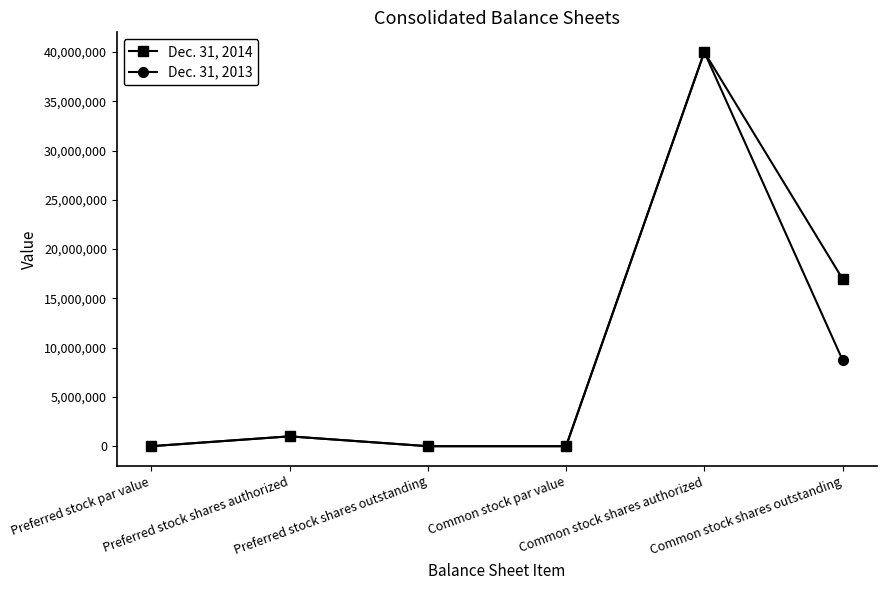

How many series are shown in this chart?

2